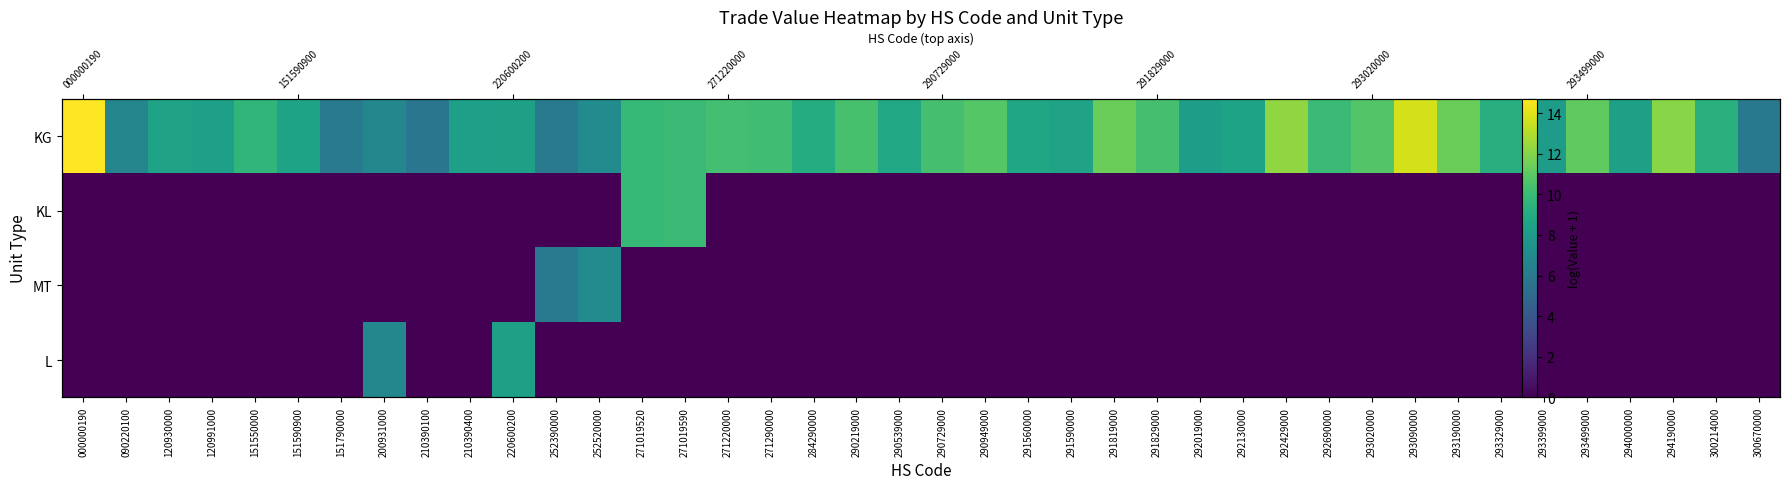

Count the MT values in the range 0 to 1.

38